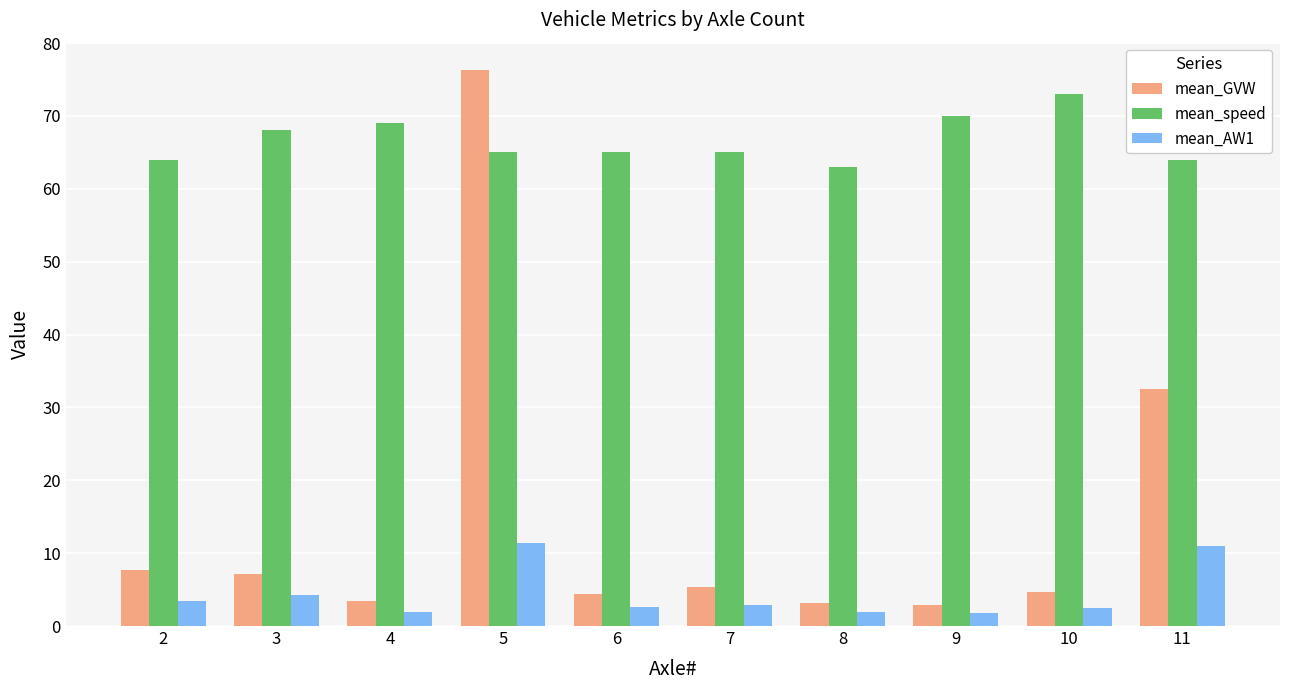

At which label does mean_GVW first exceed 5?

2